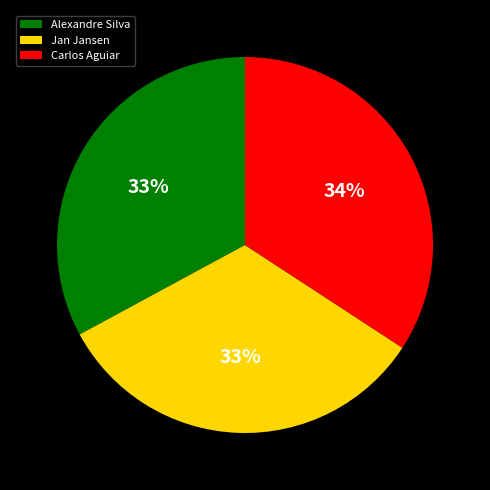

Combined, do Alexandre Silva and Jan Jansen account for over 50%?

Yes